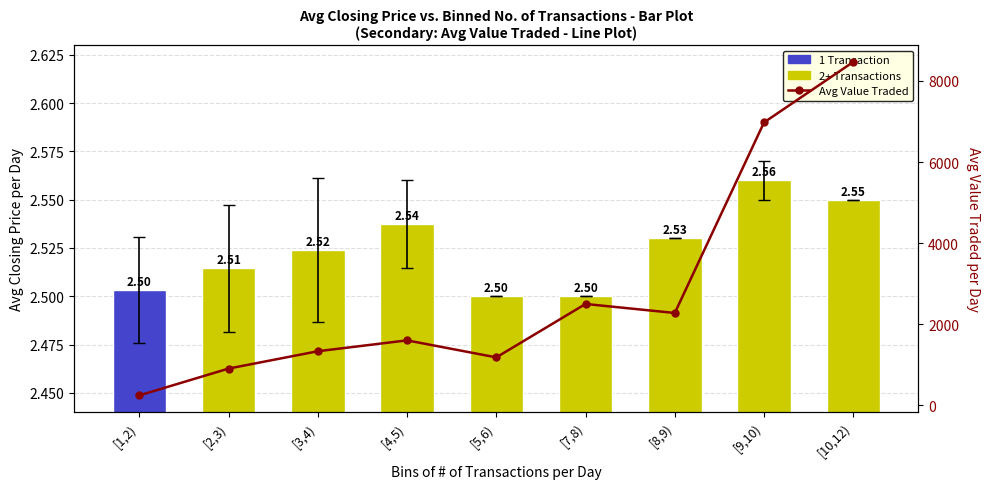

Which series has the widest spread of values?

Avg Value Traded